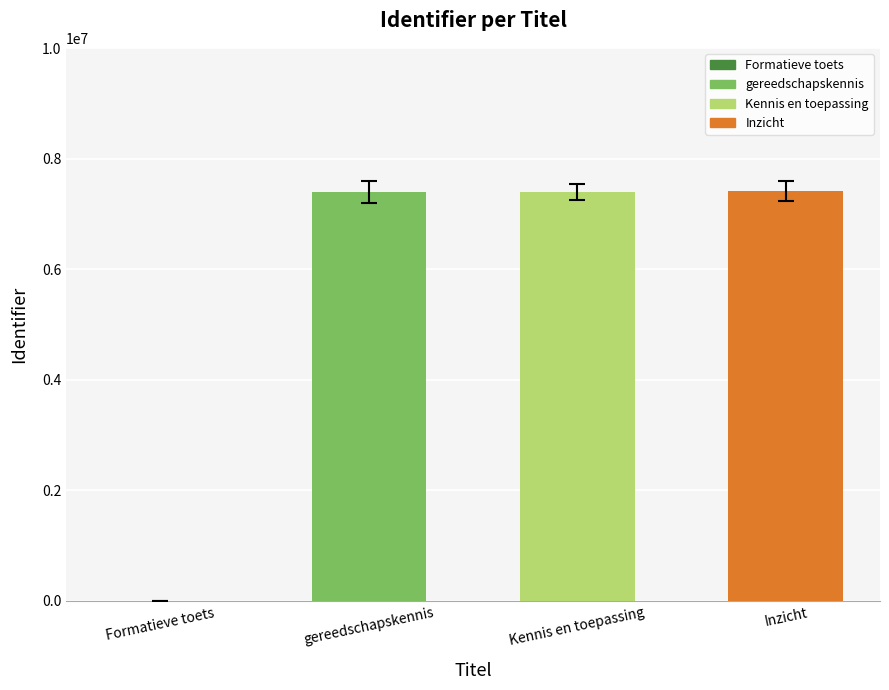

What is the change in value from Formatieve toets to gereedschapskennis?

+7398199